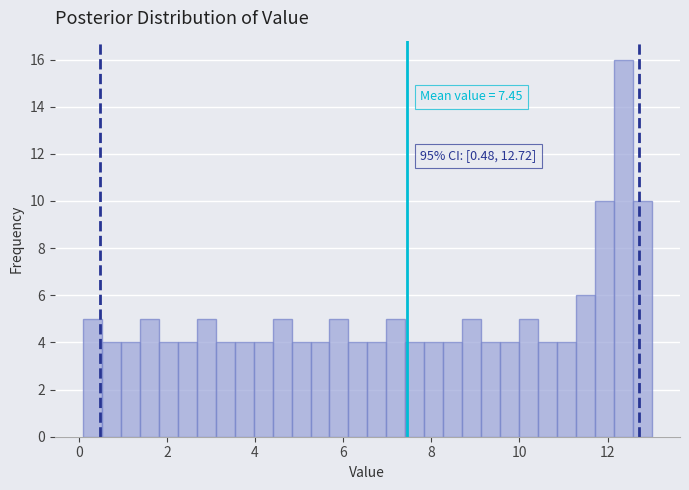

Read against the x-axis, roughly where is the centre of the tallest bar?

12.4